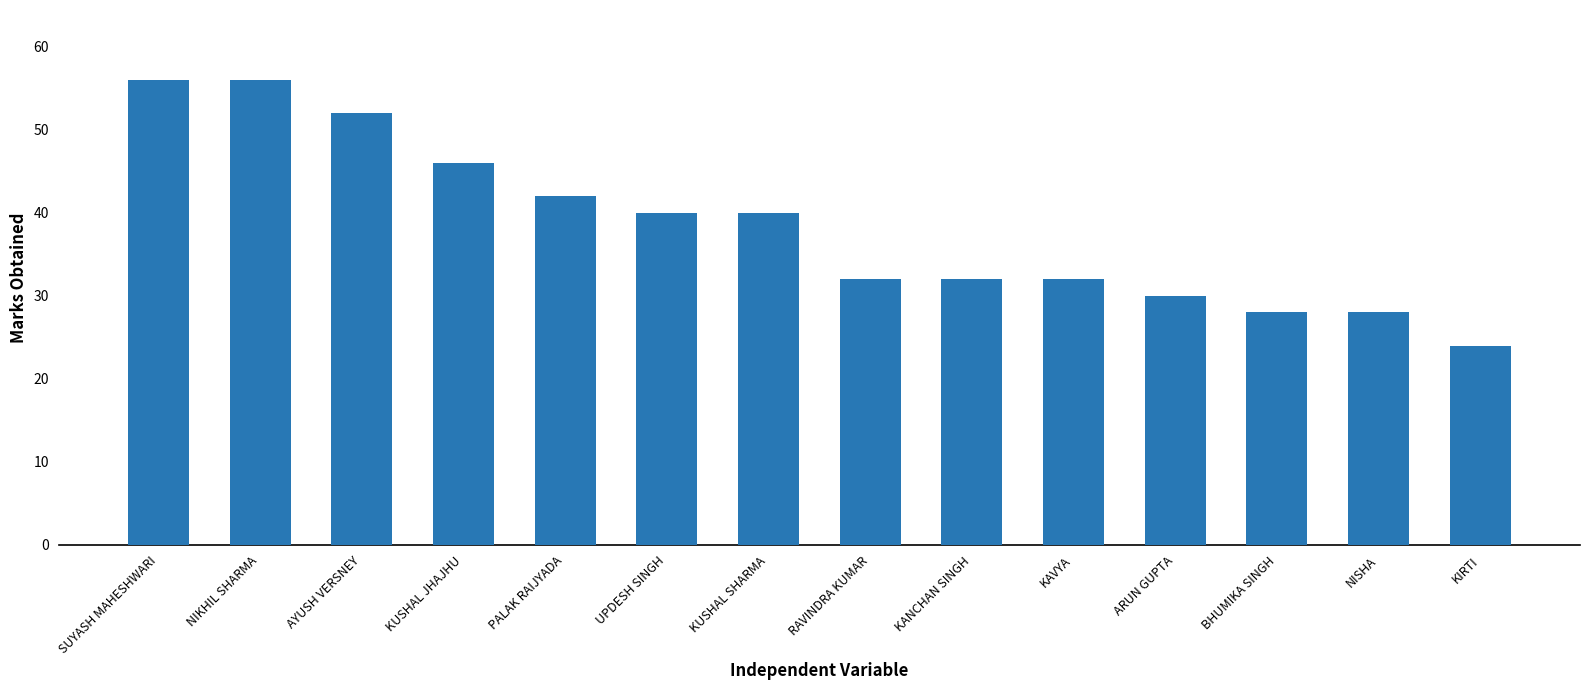

What is the maximum value shown in the chart?

56